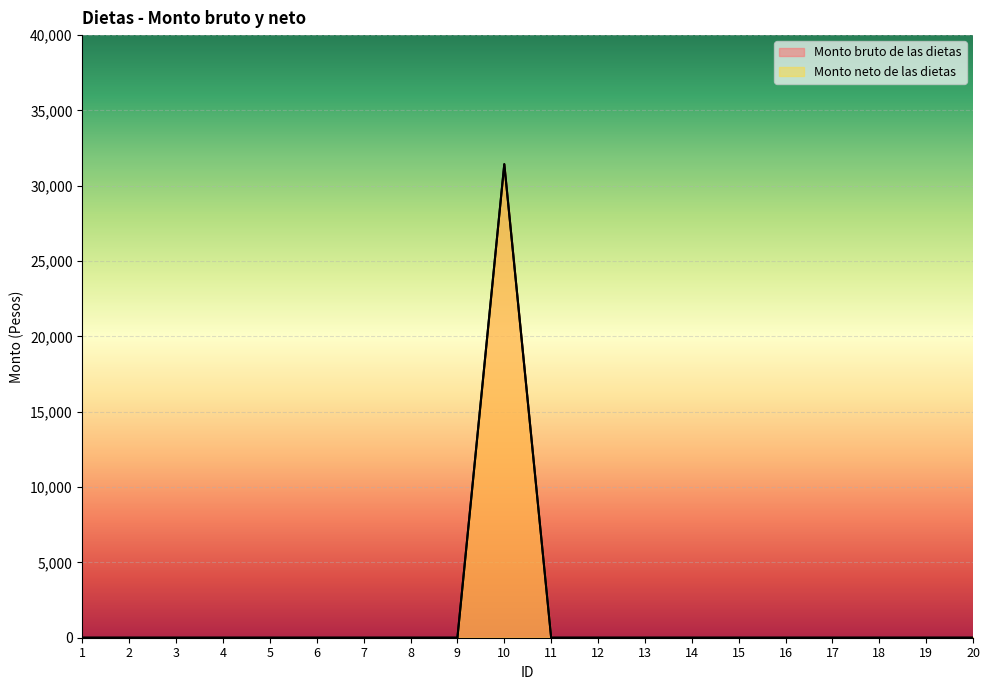

Rank the series at 2 from lowest to highest value.

Monto bruto de las dietas, Monto neto de las dietas